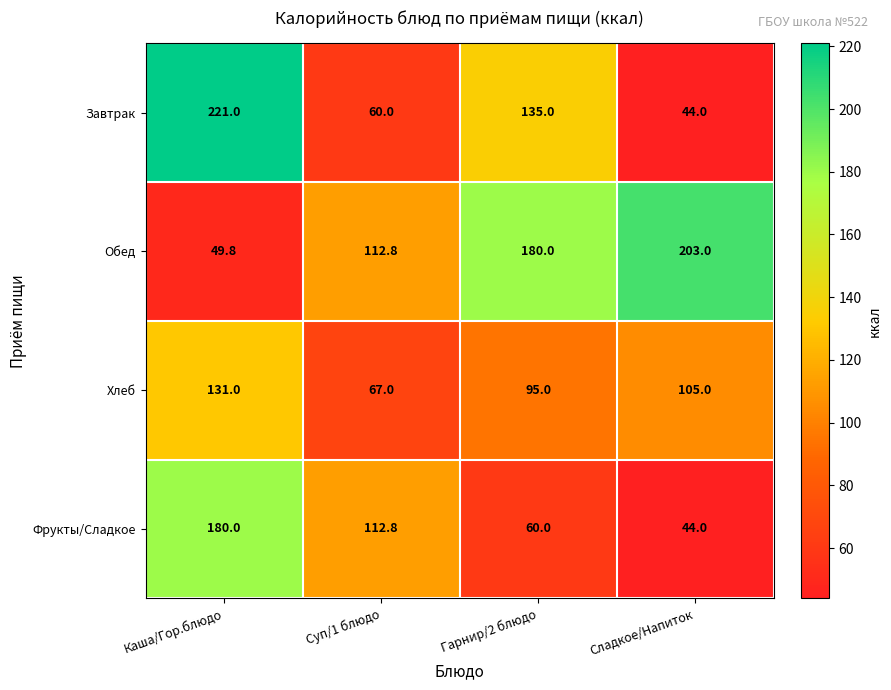

At which label does Завтрак first exceed 135?

Каша/Гор.блюдо